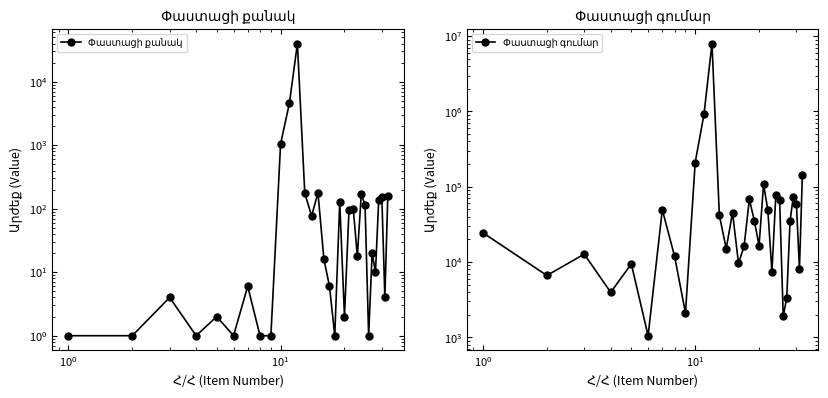

The value of Փաստացի գումար at 7 is 4504. True or false?

False